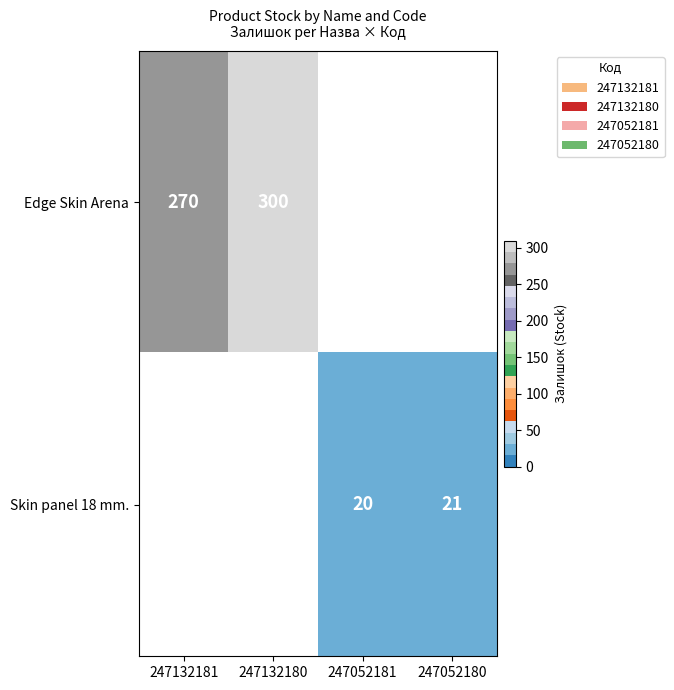

What is the minimum value shown in the chart?

20.0